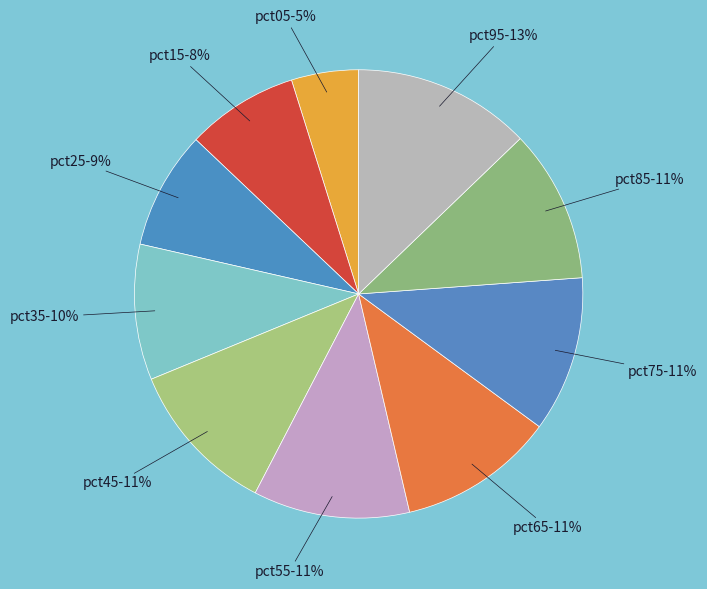

Is the sum of pct95 and pct85 greater than half?

No